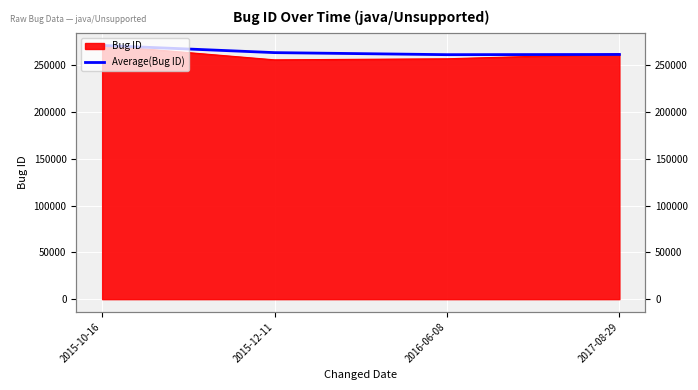

Is it true that the value at 2016-06-08 is 137201.0?

False